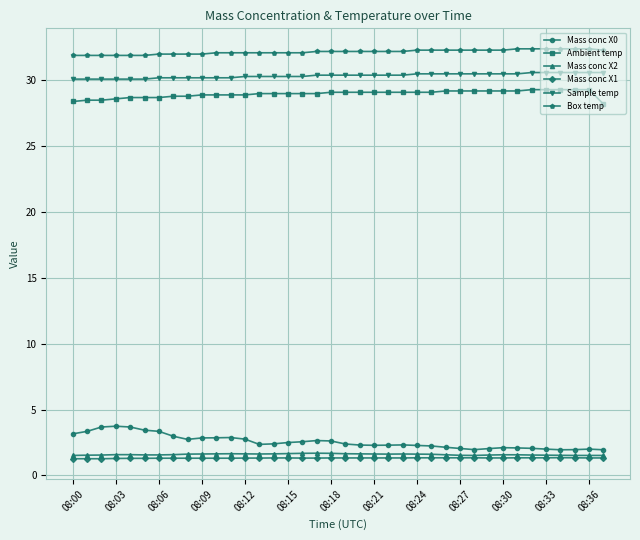

True or false: Mass conc X0 has more than 0 points higher than both neighbors.

True